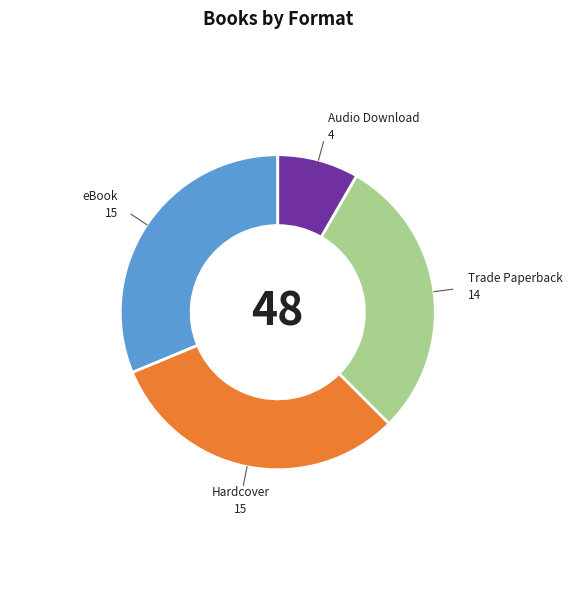

Is there a majority slice in this chart?

No